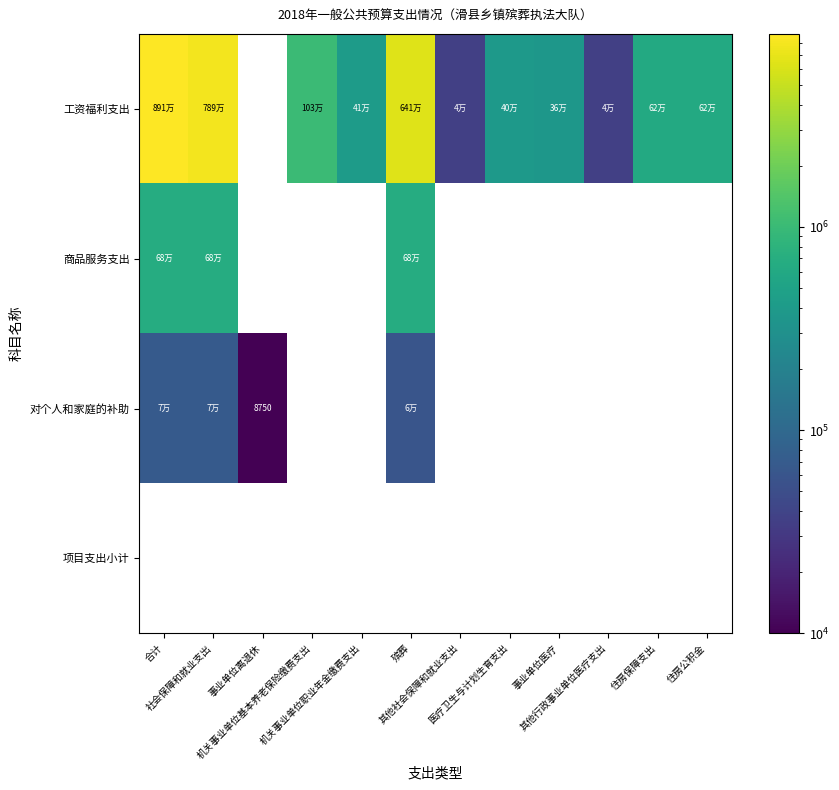

The 对个人和家庭的补助 series shows 68402.0 at 合计. True or false?

True